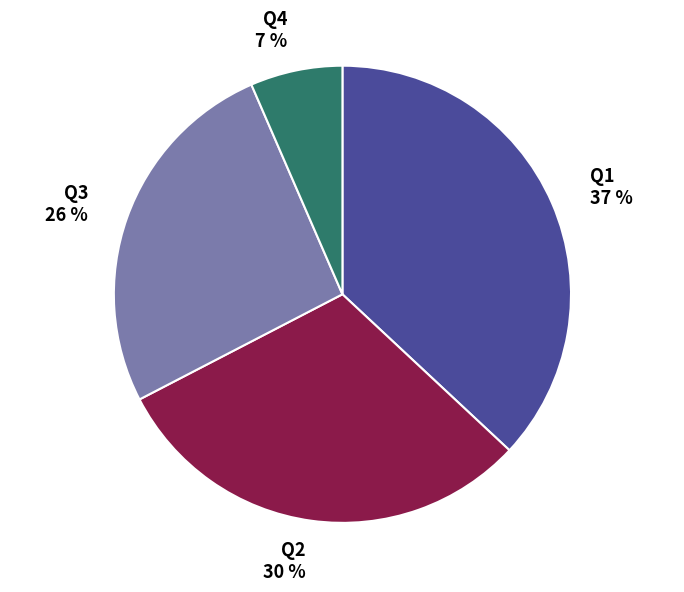

How many segments does this pie chart have?

4